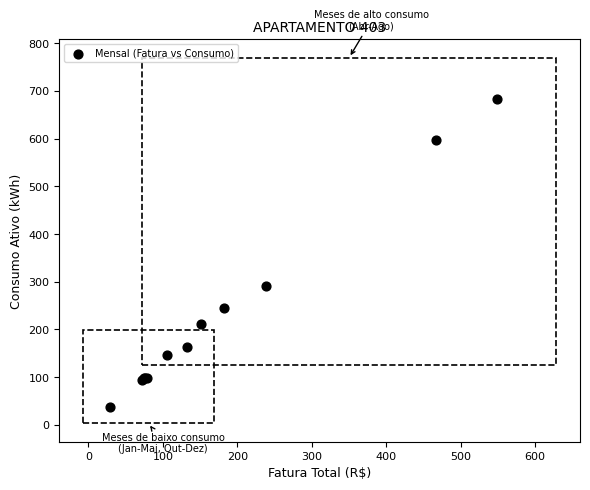

What Y value in the scatter plot is closest to 360?

292